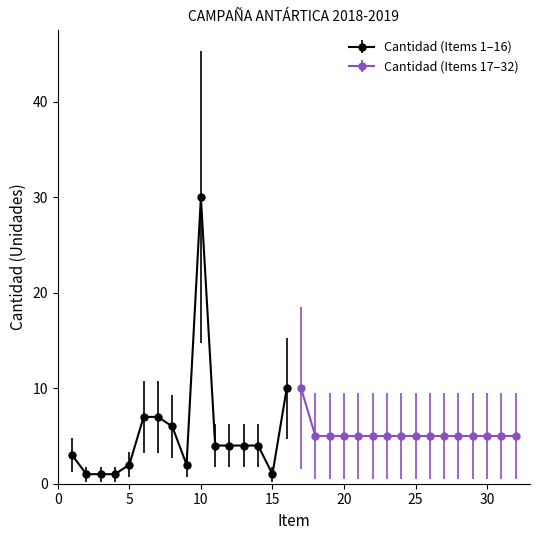

What is the change in value from 4 to 18?

+4